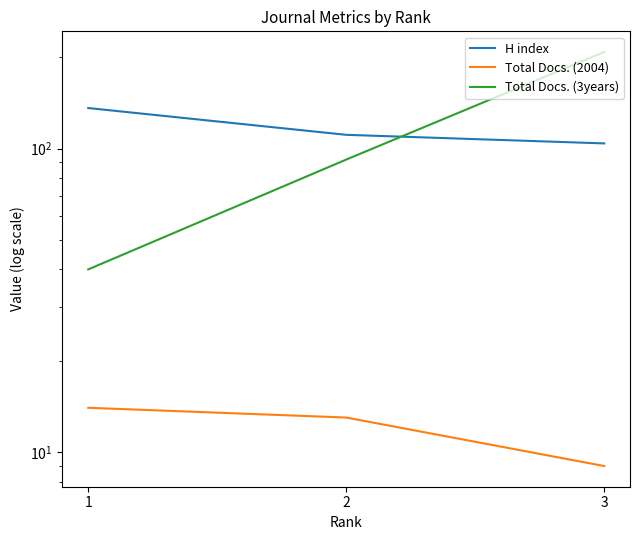

Between 1 and 2, which series saw the biggest shift?

Total Docs. (3years)